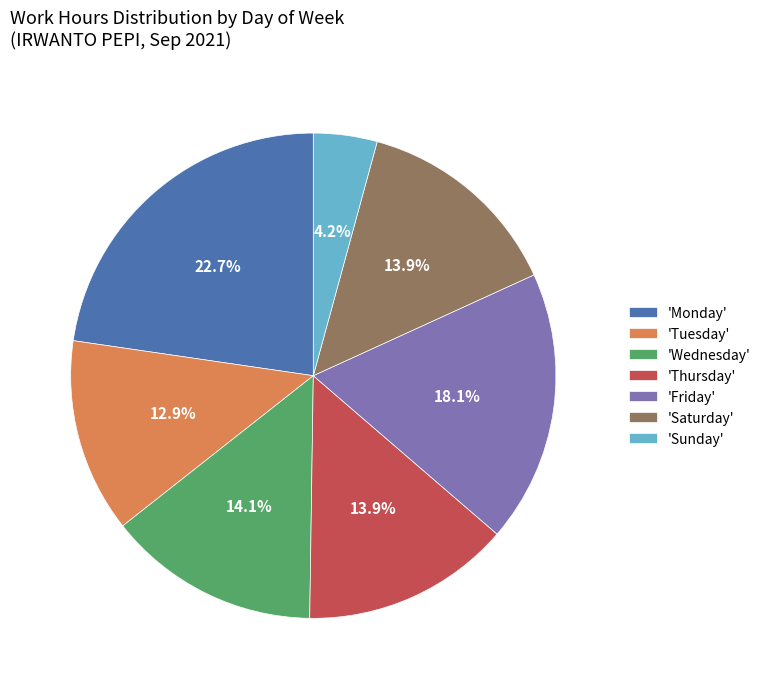

Between 'Tuesday' and 'Sunday', which is larger?

'Tuesday'